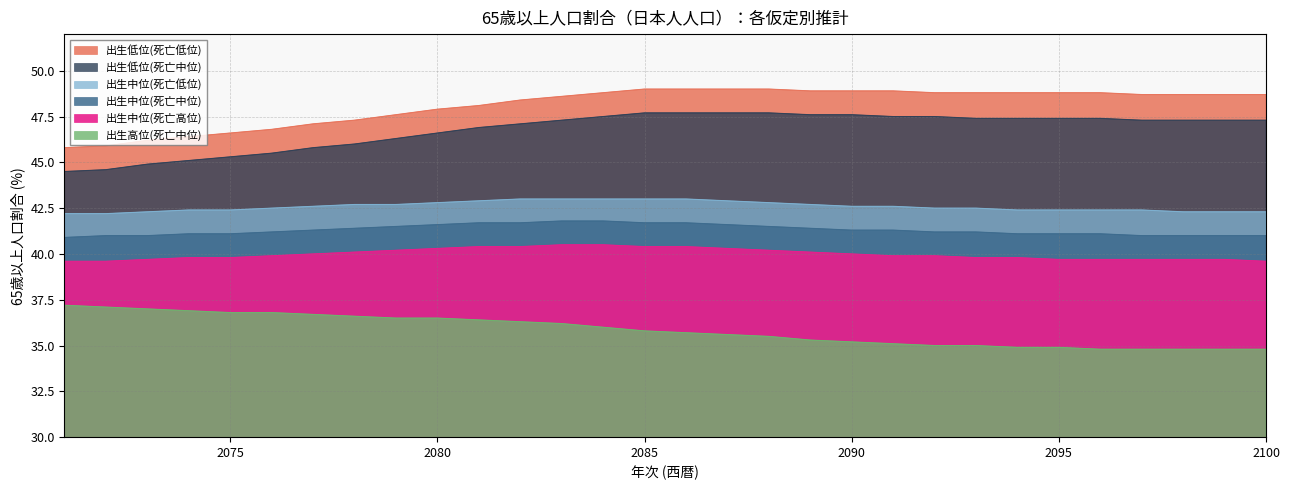

At which label is 出生高位(死亡中位) closest to 36?

2084